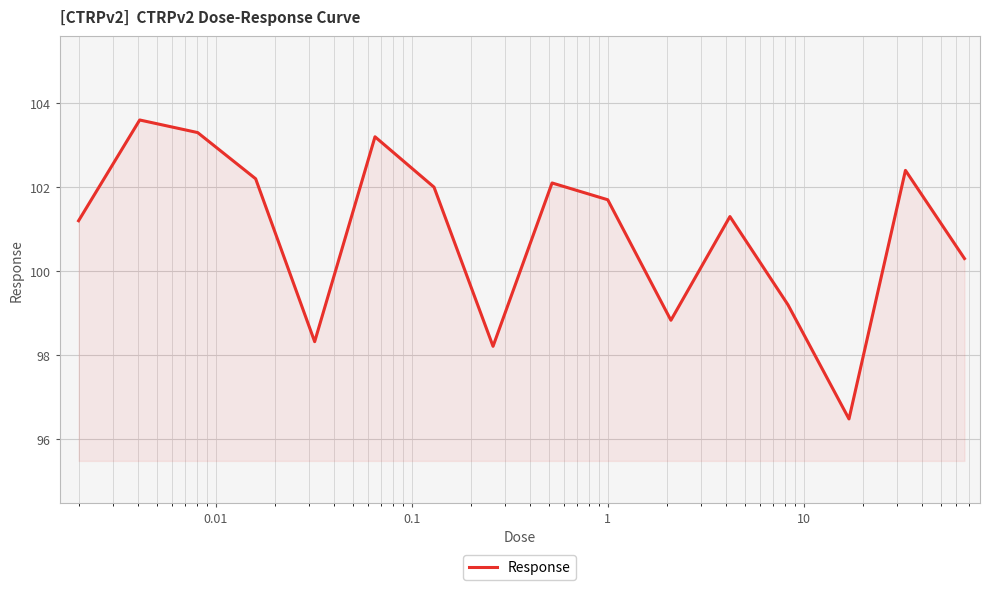

What is the difference between the maximum and minimum values?

7.1